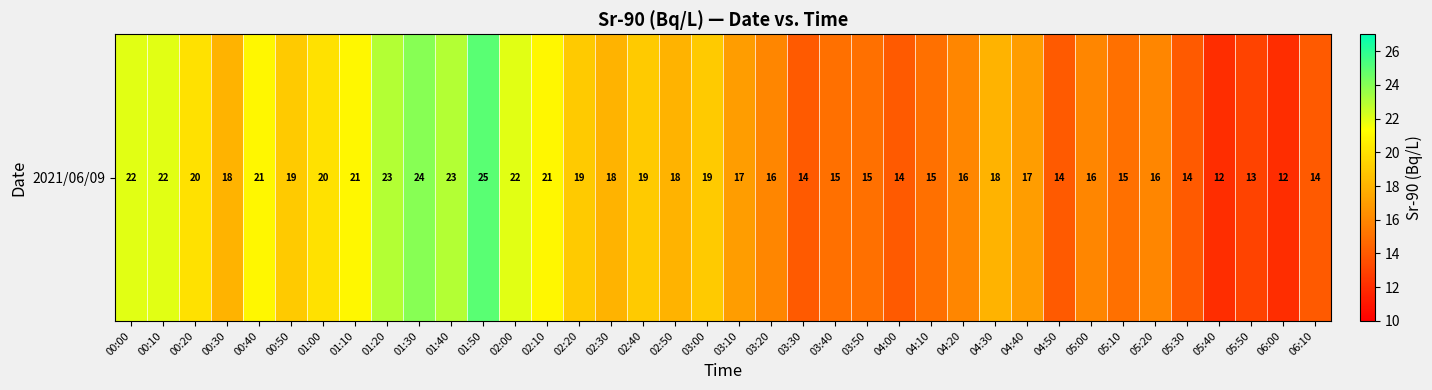

The value at 01:00 is 20. True or false?

True